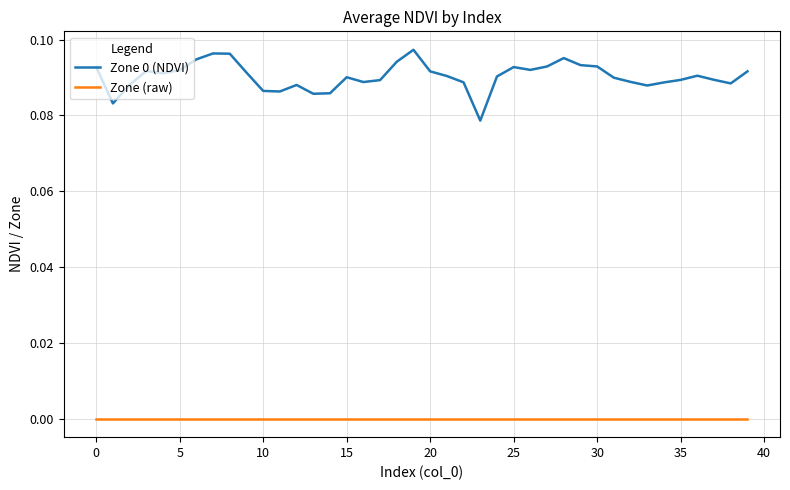

Which series has the largest total across all categories?

Zone 0 (NDVI)